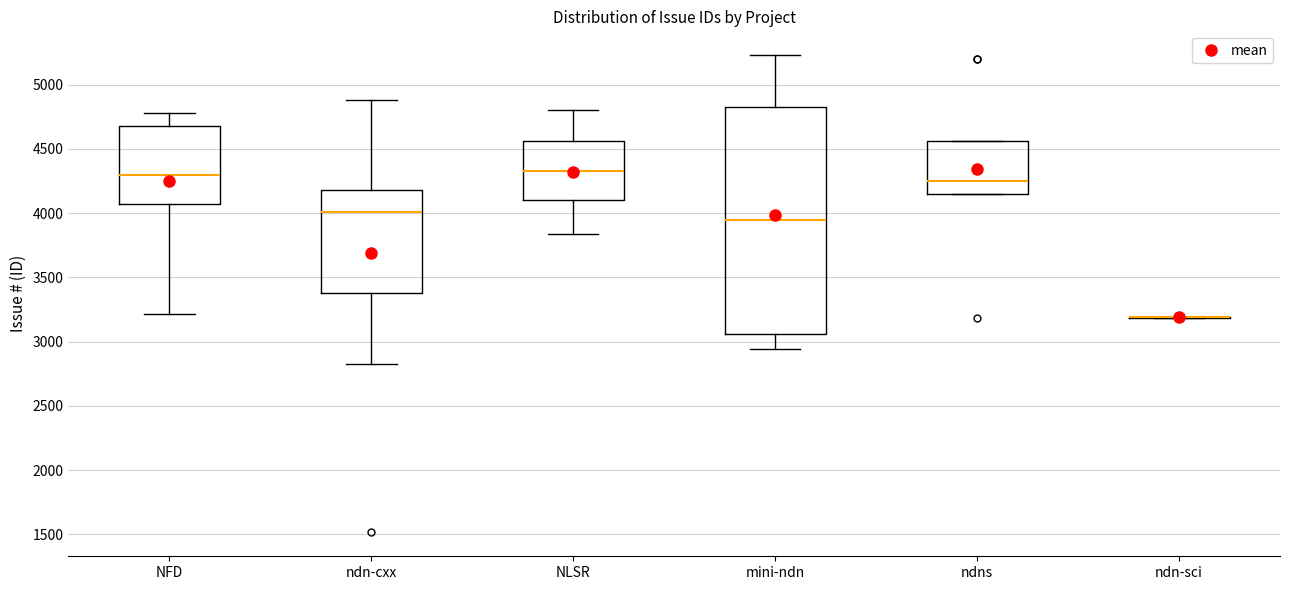

Where does the upper whisker of the box for ndn-cxx end on the y-axis? The values are not printed on the chart, so give them approximately, as read against the axis.

4900